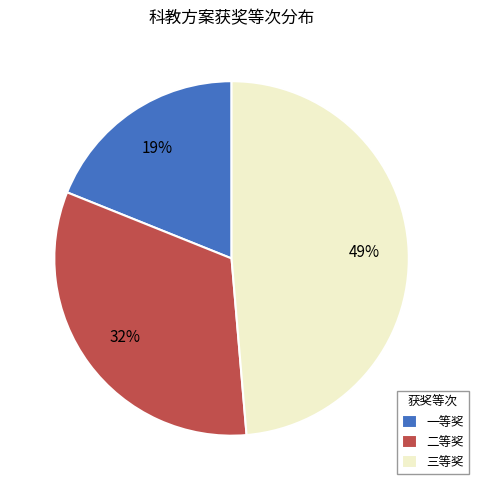

Count the number of slices in the pie.

3